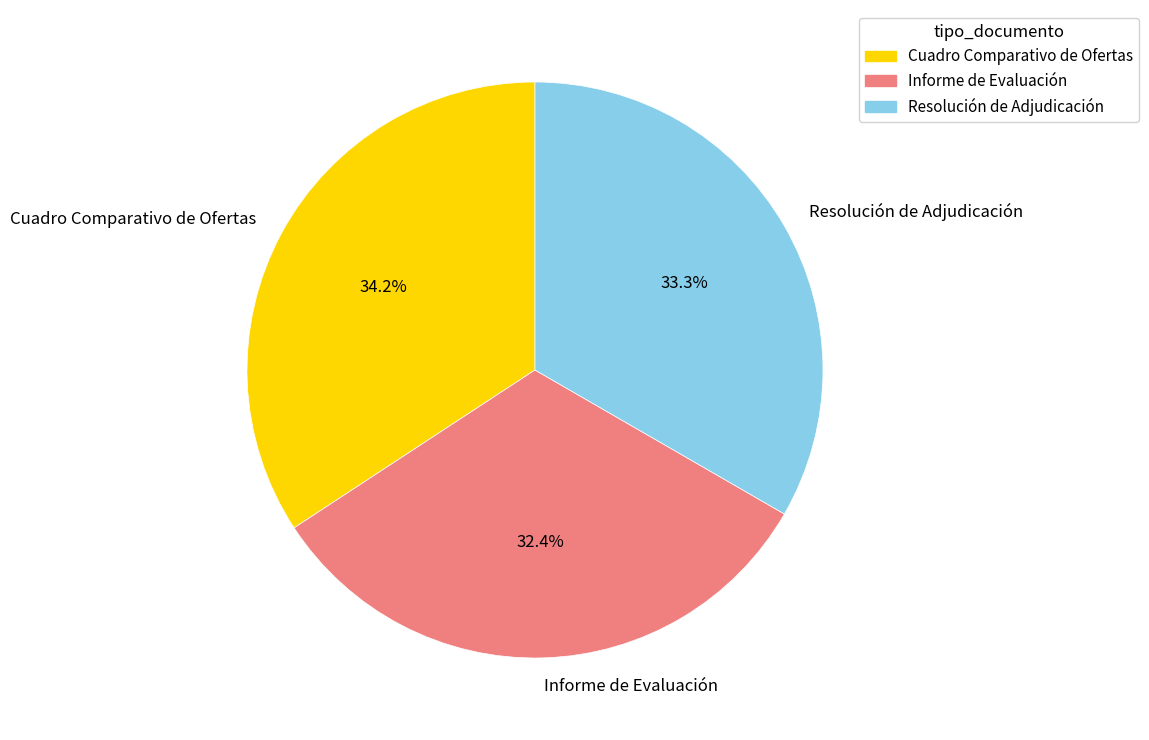

Count the number of slices in the pie.

3